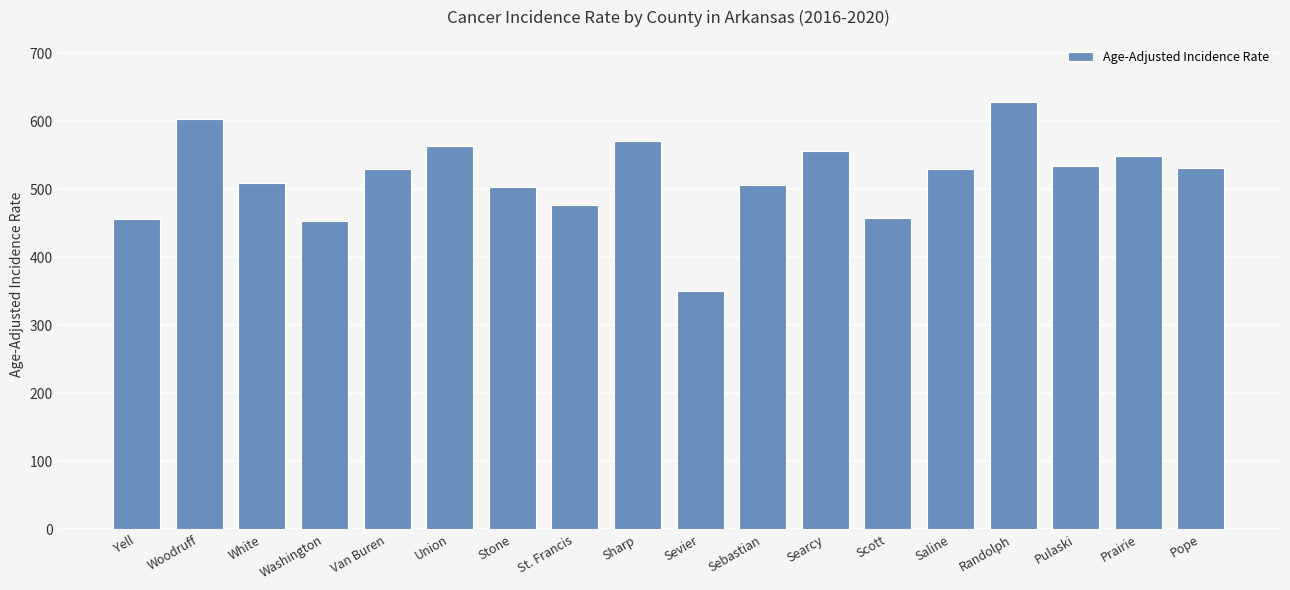

At which category does the chart reach its peak across all series?

Randolph